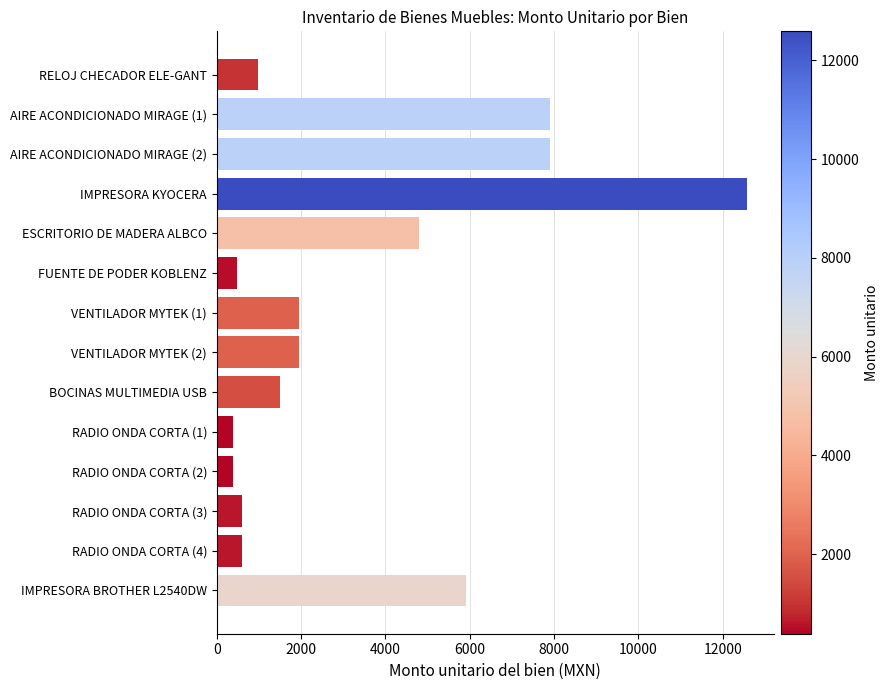

What is the difference between the second highest and minimum values?

7512.9